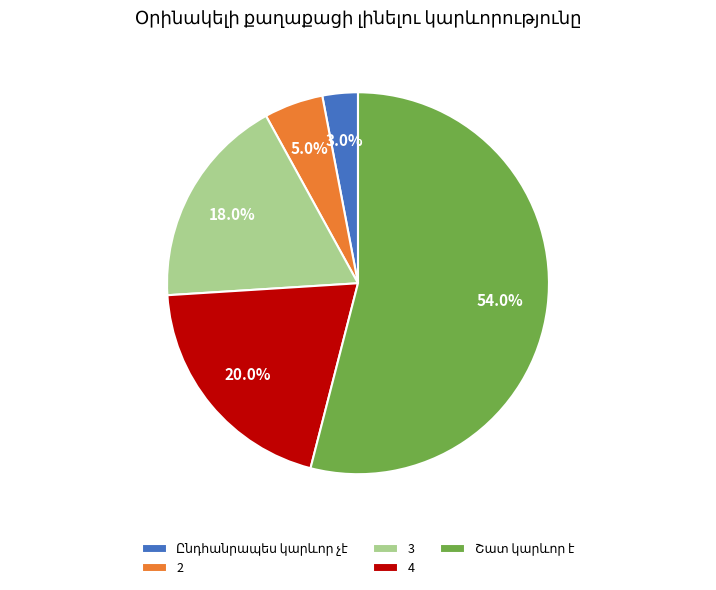

To the nearest percent, what percentage of the pie is 2?

5%